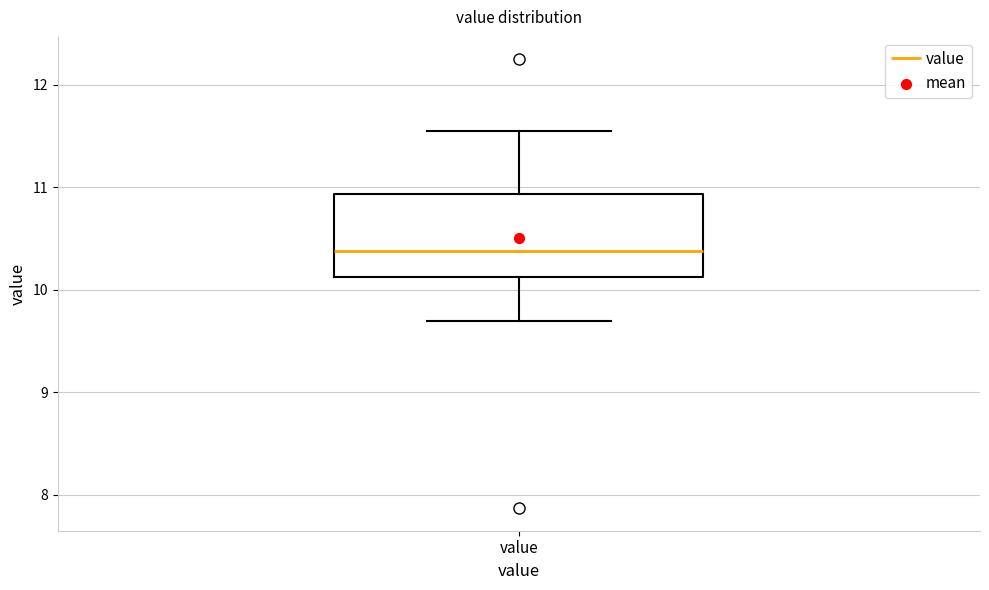

Where does the upper whisker of the box for value end on the y-axis? The values are not printed on the chart, so give them approximately, as read against the axis.

11.6